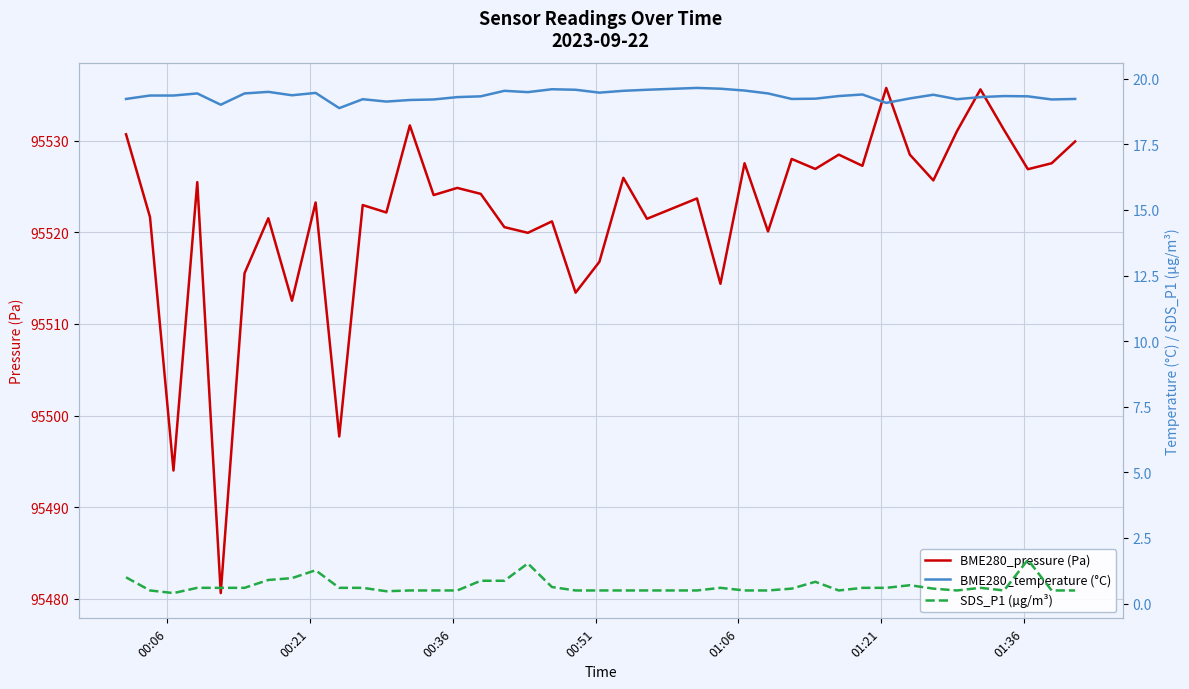

True or false: BME280_pressure (Pa) and SDS_P1 (µg/m³) cross at least once.

False